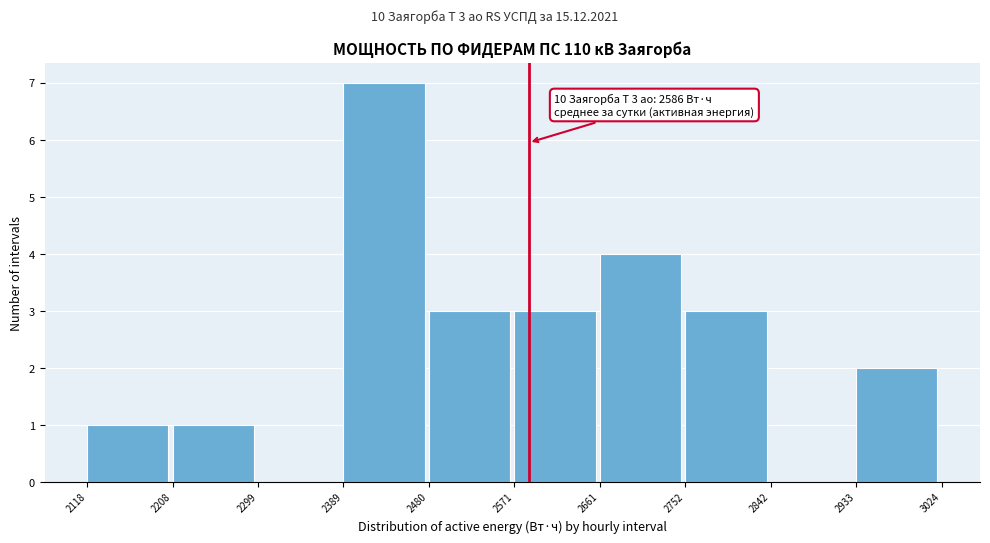

Which range on the x-axis has the tallest bar?

2389 to 2480